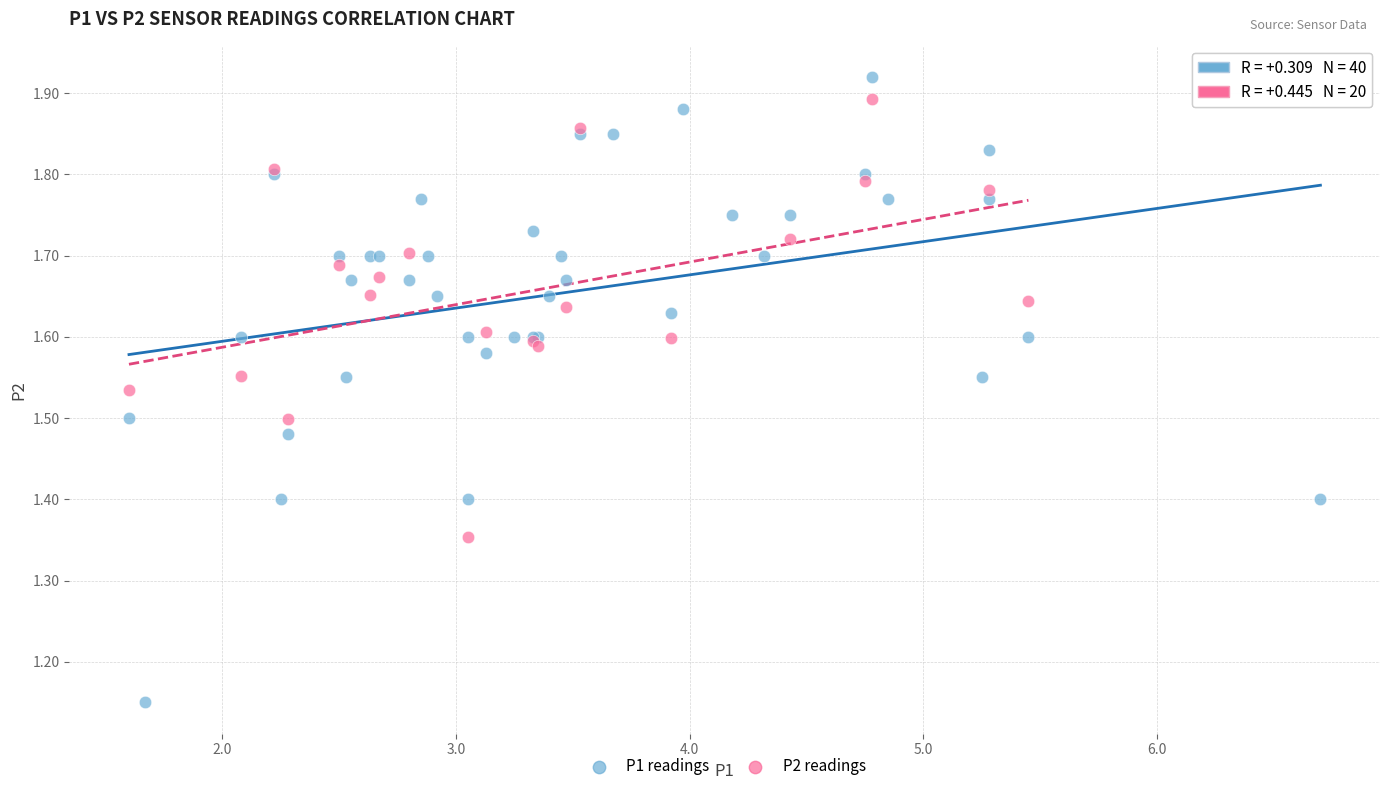

Which series contains the lowest Y value?

P1 readings